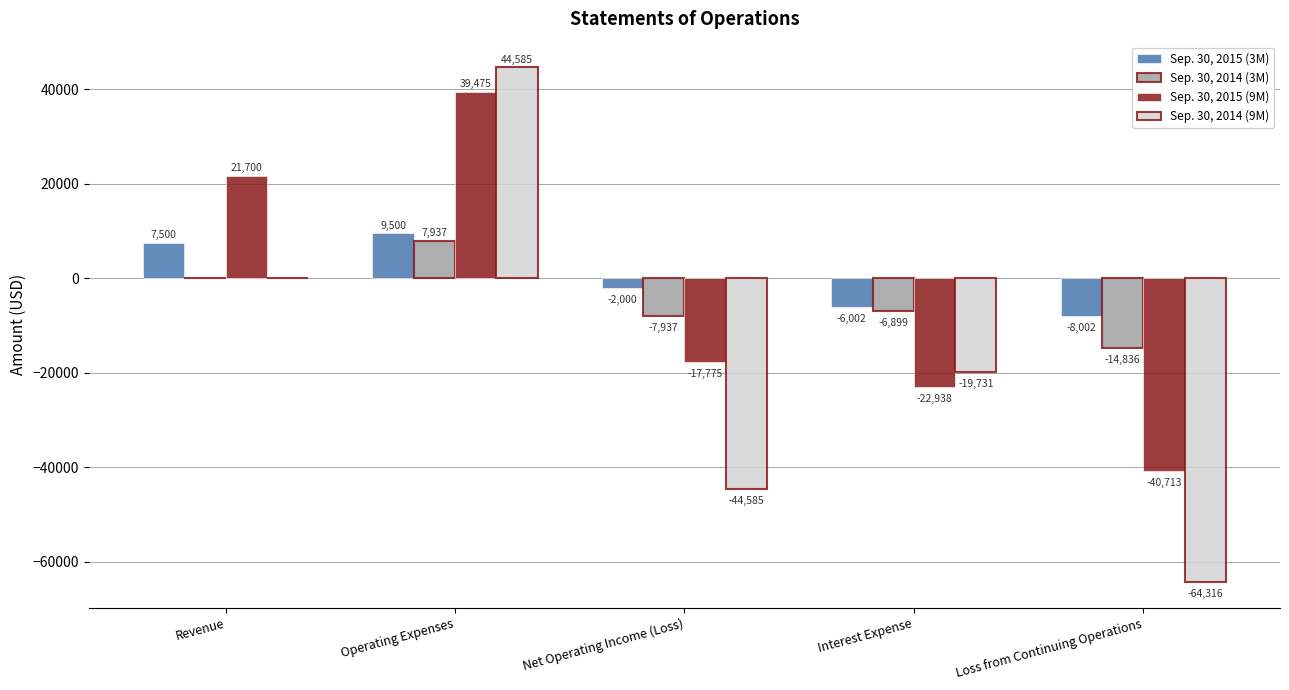

Between Operating Expenses and Loss from Continuing Operations, which series saw the biggest shift?

Sep. 30, 2014 (9M)